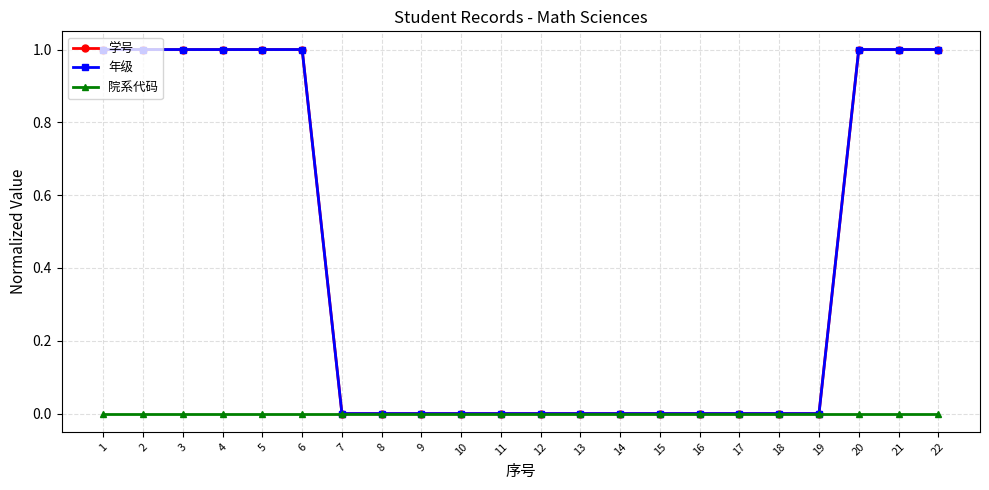

How many distinct data groups are displayed?

3